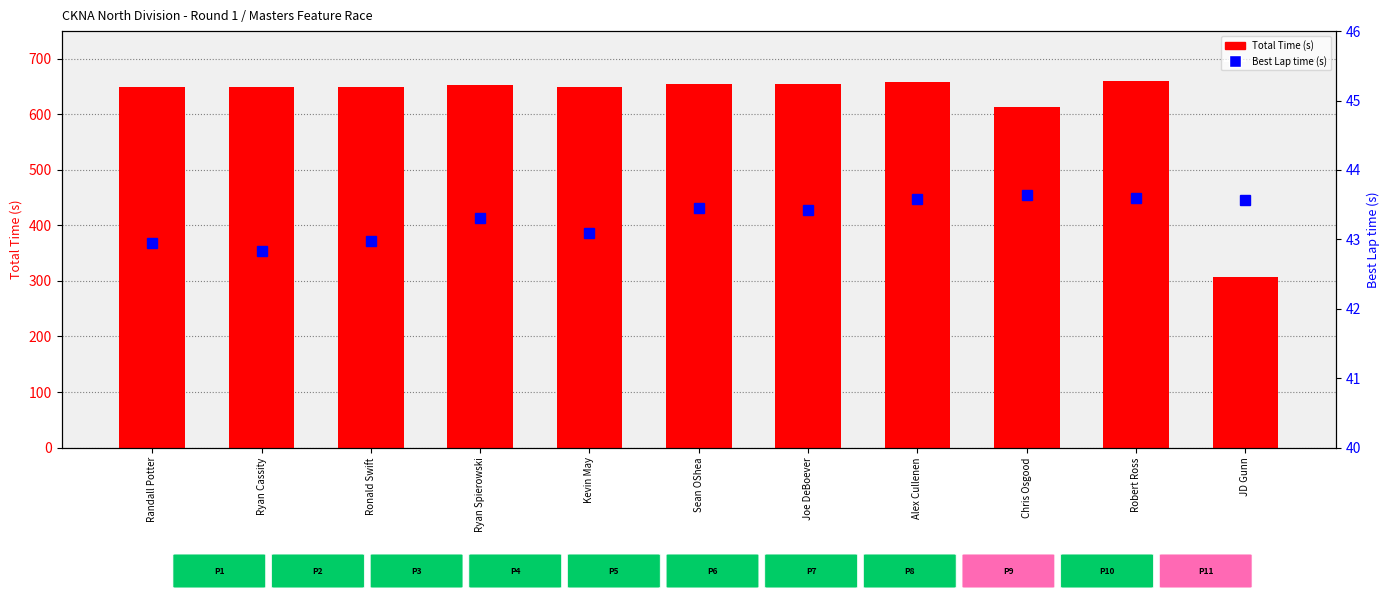

What is the label of the 1st bar from the right?

JD Gunn